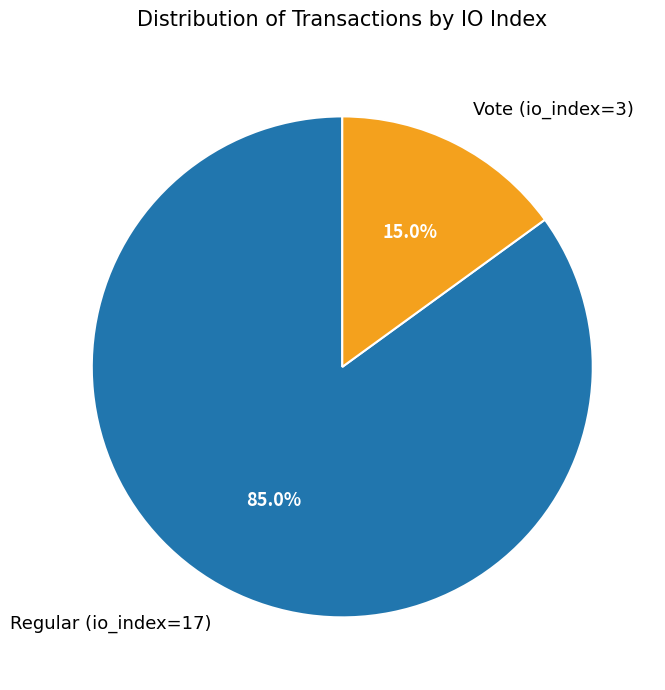

How much of the chart is everything except Regular (io_index=17)?

15.0%